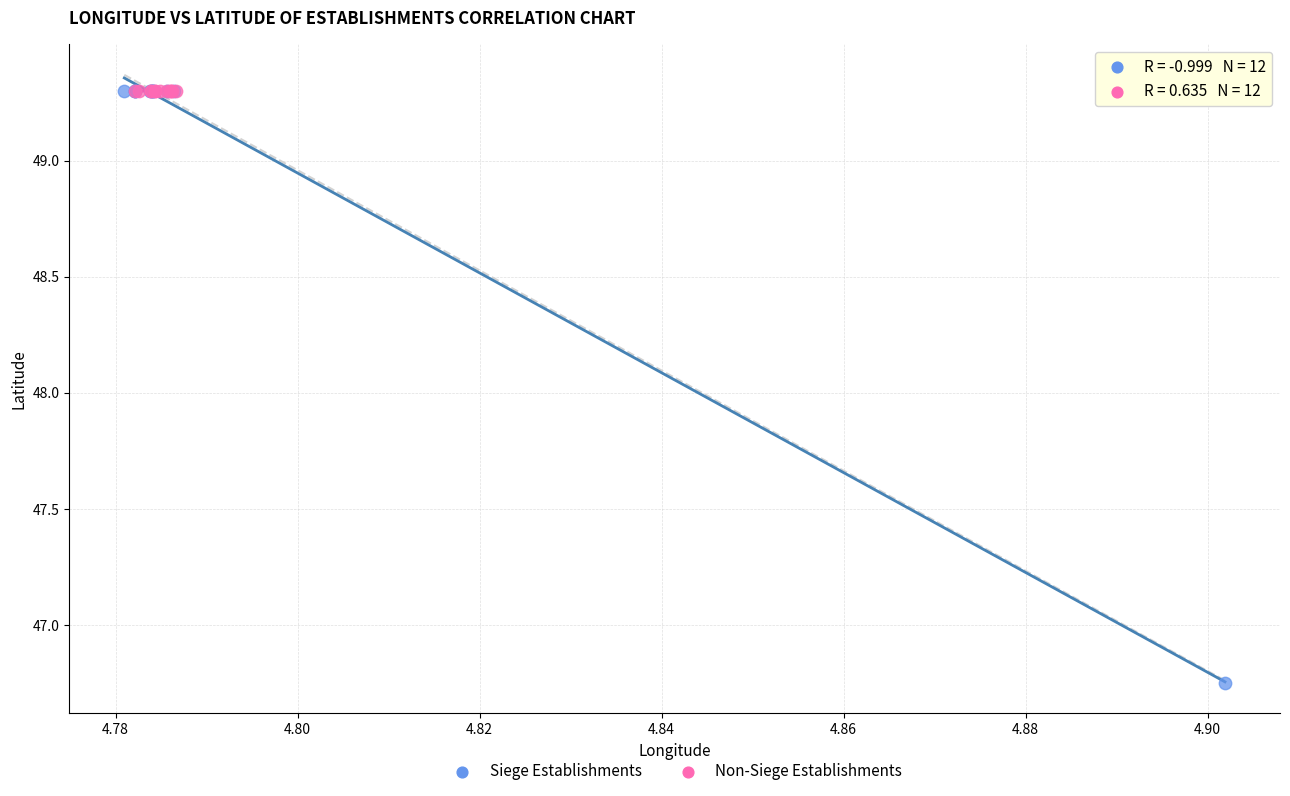

Which series has the widest spread of Y values?

Siege Establishments